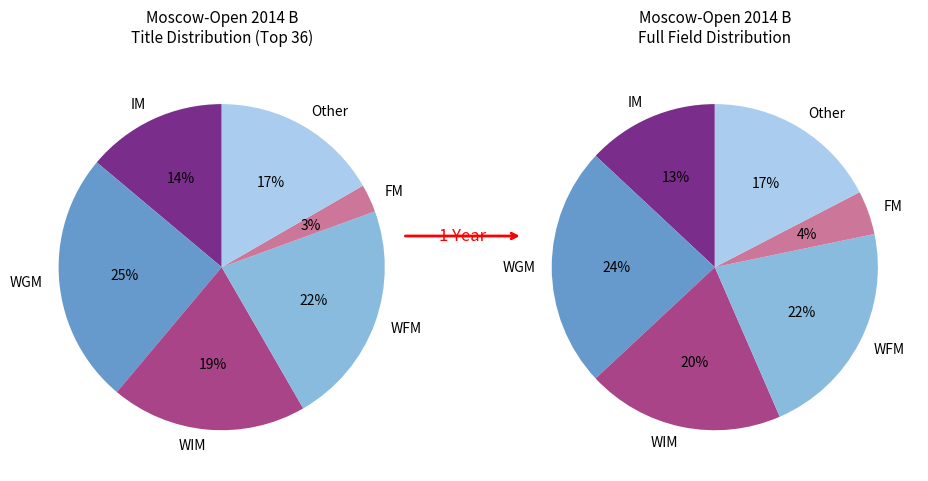

Is it true that Other is 22% of the pie?

False